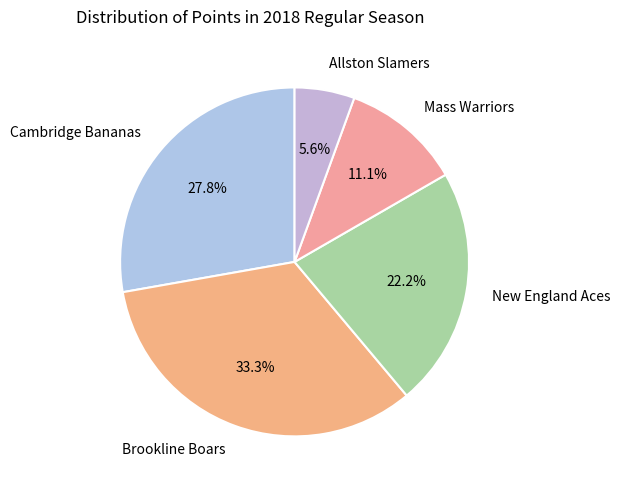

What percentage is the Cambridge Bananas slice, to the nearest percent?

28%